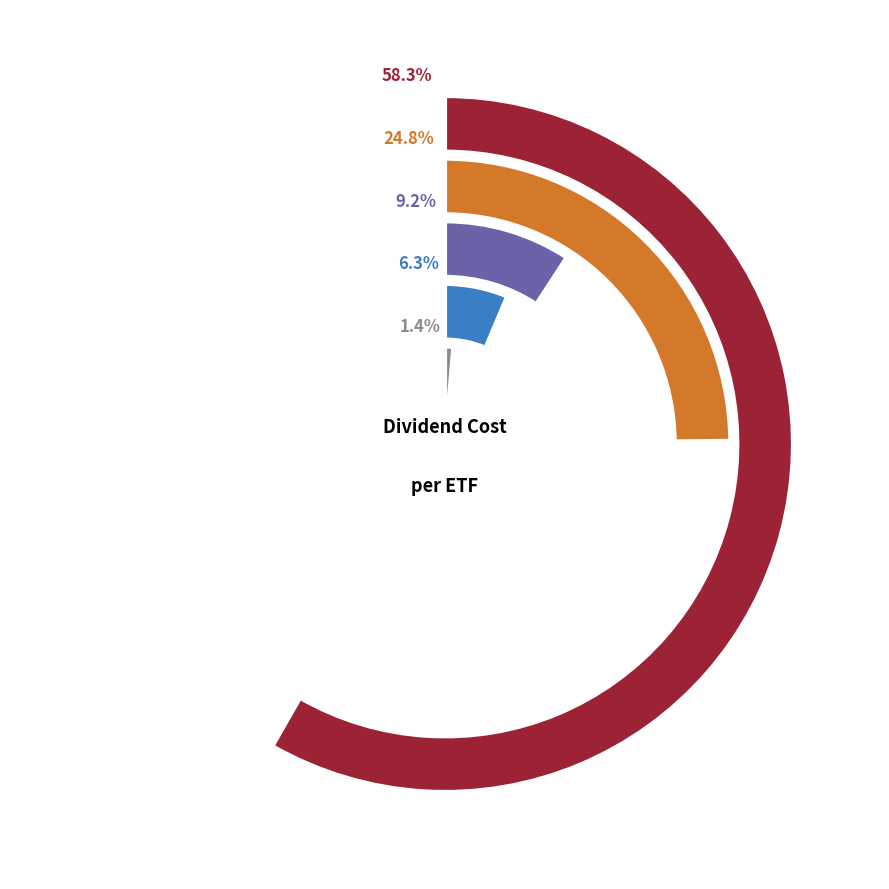

Count the number of slices in the pie.

5